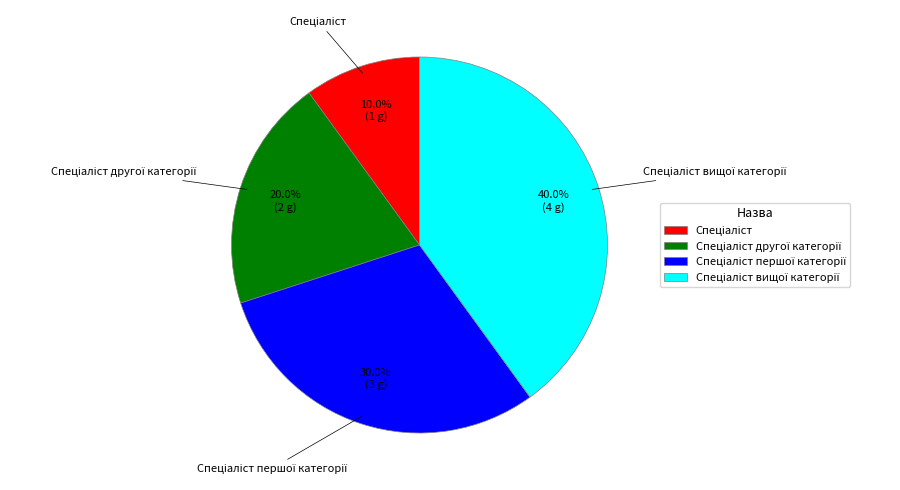

Is there any slice that represents more than half of the pie?

No